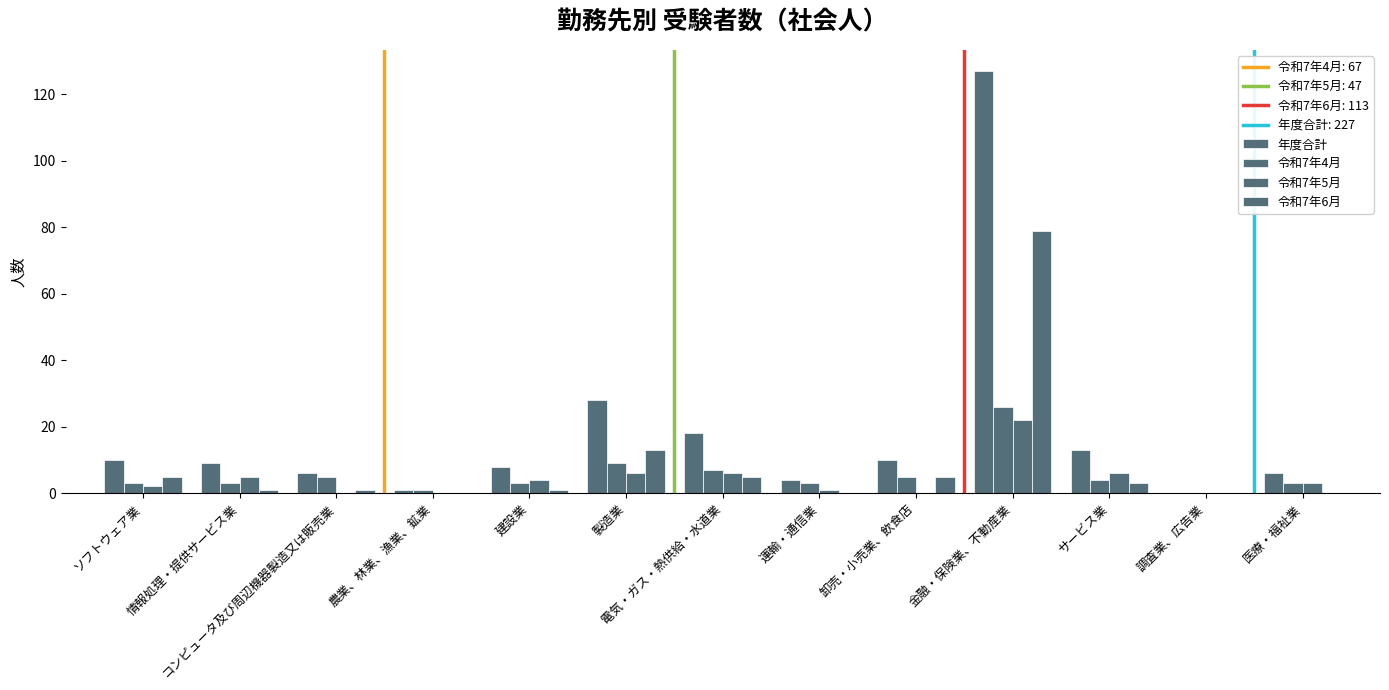

At which category is the sum across all series the highest?

金融・保険業、不動産業